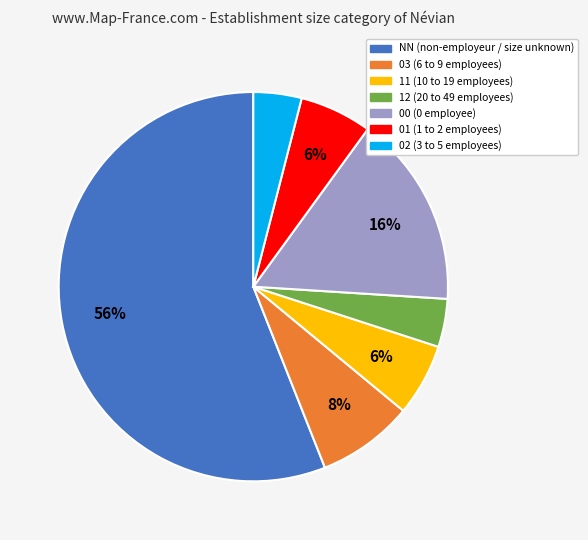

To the nearest percent, what is the combined percentage of 11 and 12?

10%